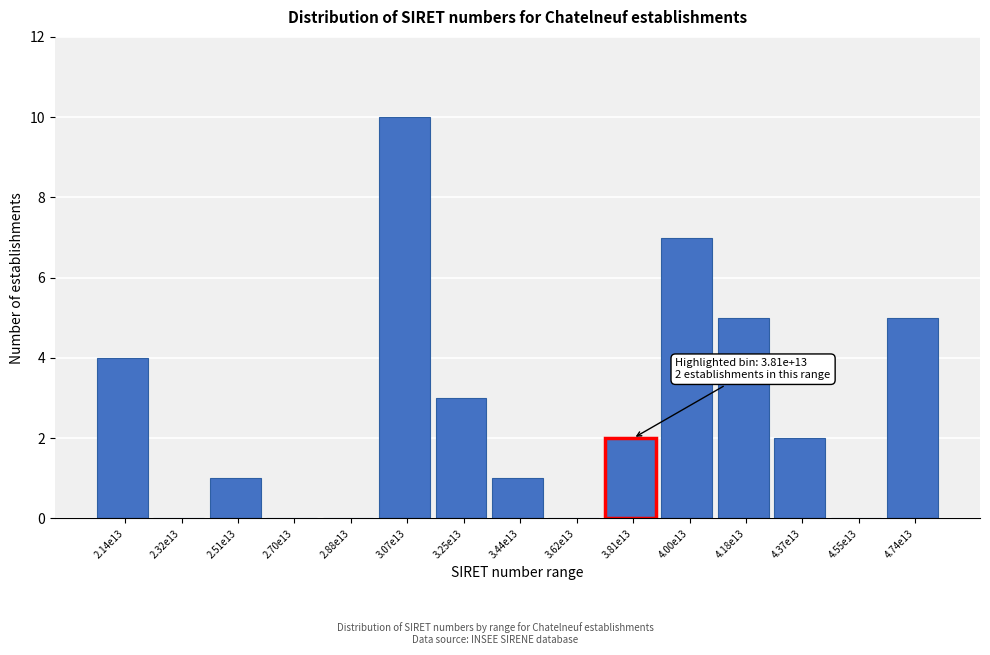

Reading left to right, what are all the values shown in this chart?

2.14e13=4	2.32e13=0	2.51e13=1	2.70e13=0	2.88e13=0	3.07e13=10	3.25e13=3	3.44e13=1	3.62e13=0	3.81e13=2	4.00e13=7	4.18e13=5	4.37e13=2	4.55e13=0	4.74e13=5